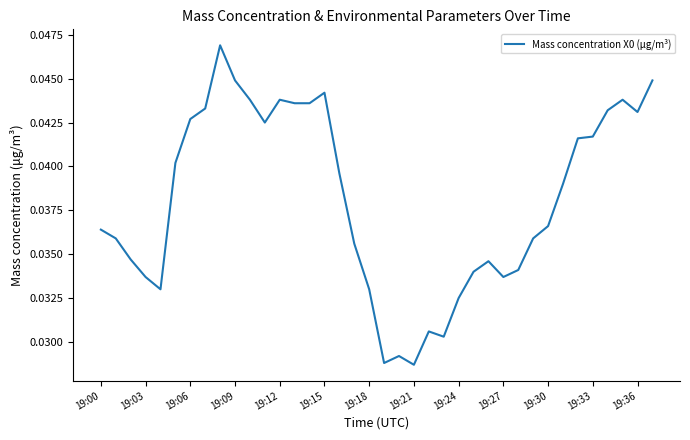

Does the chart display data point markers on the line(s)?

No